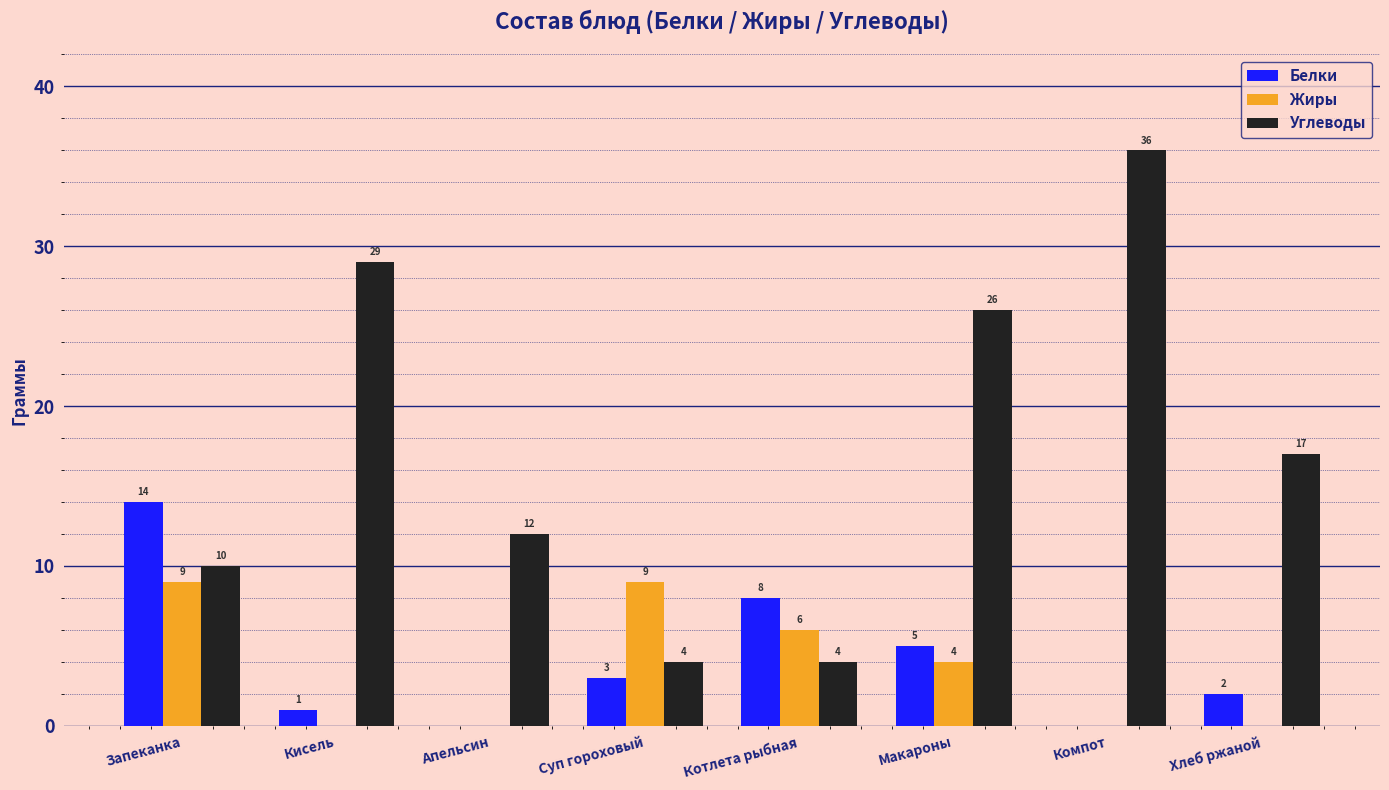

Which series changed the most between Запеканка and Суп гороховый?

Белки